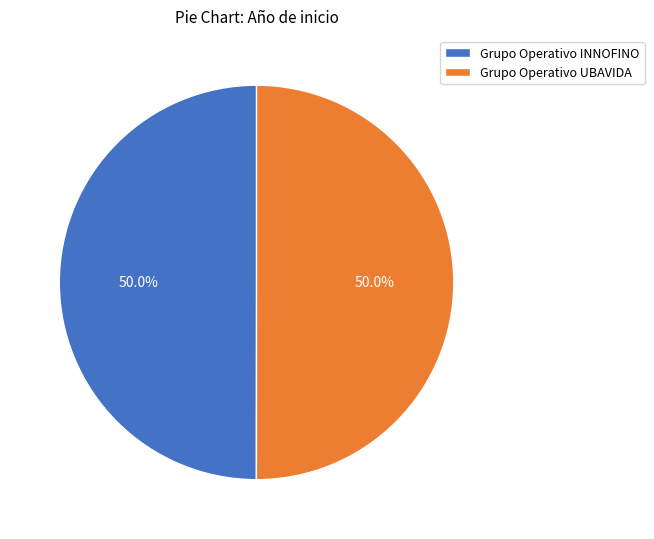

What is the ratio of the value at Grupo Operativo INNOFINO to the value at Grupo Operativo UBAVIDA?

1.0